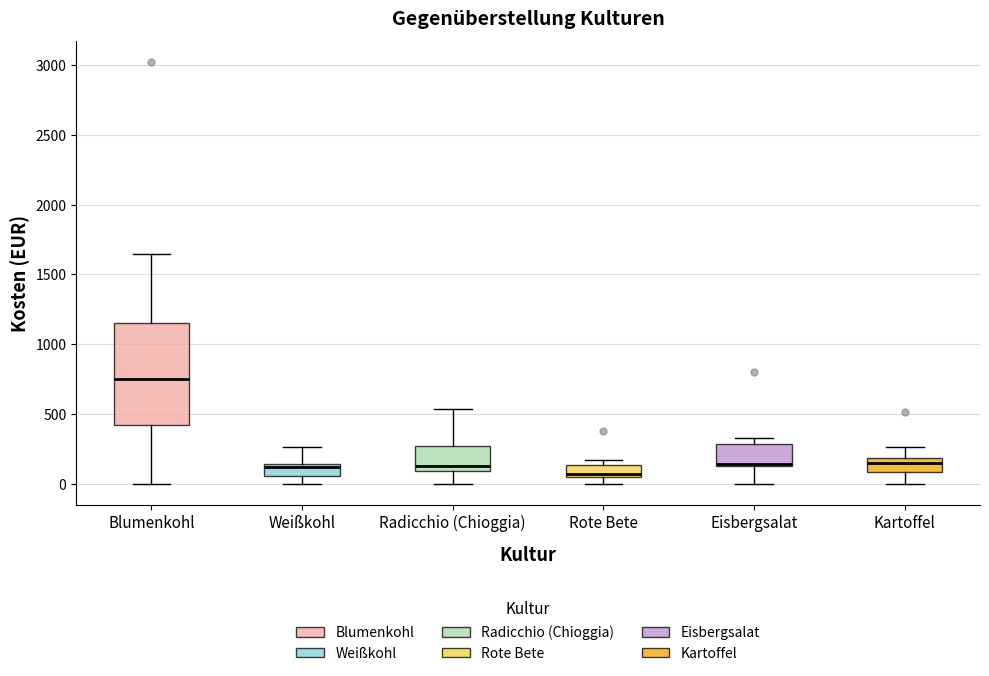

Comparing the boxes themselves (not the whiskers), which one is the tallest?

Blumenkohl